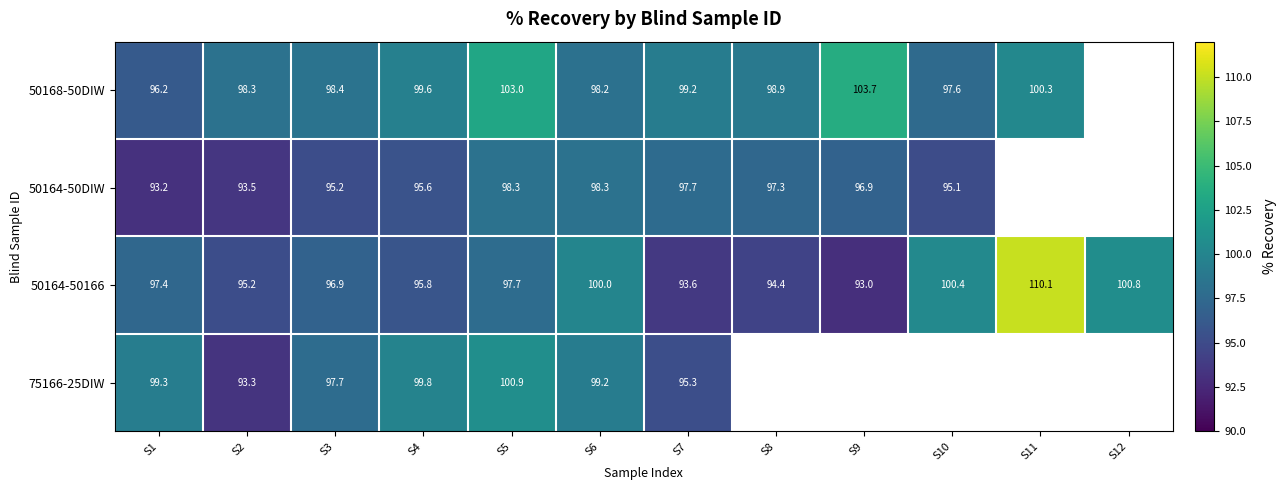

Is it true that 50168-50DIW equals 133.6 at S6?

False